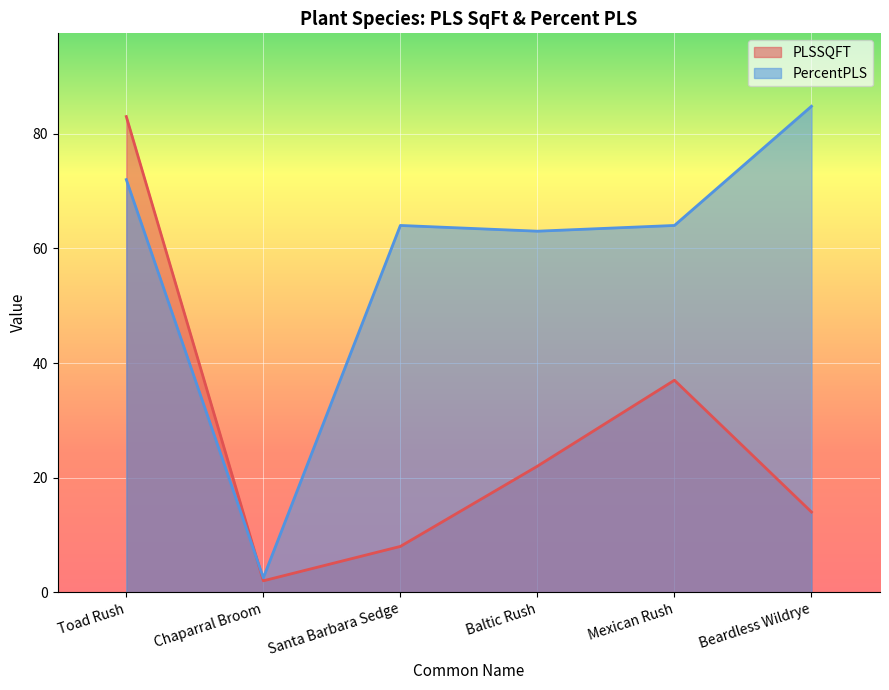

Between which two adjacent categories do PercentPLS and PLSSQFT first intersect?

Toad Rush and Chaparral Broom